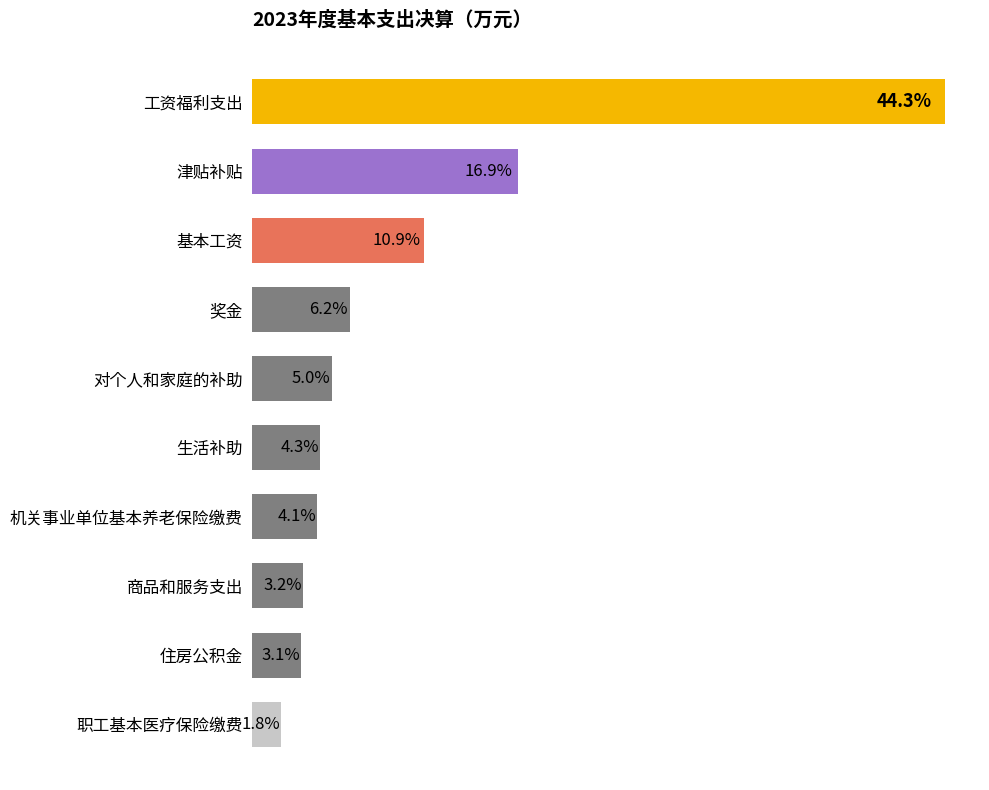

Are the bars horizontal?

Yes